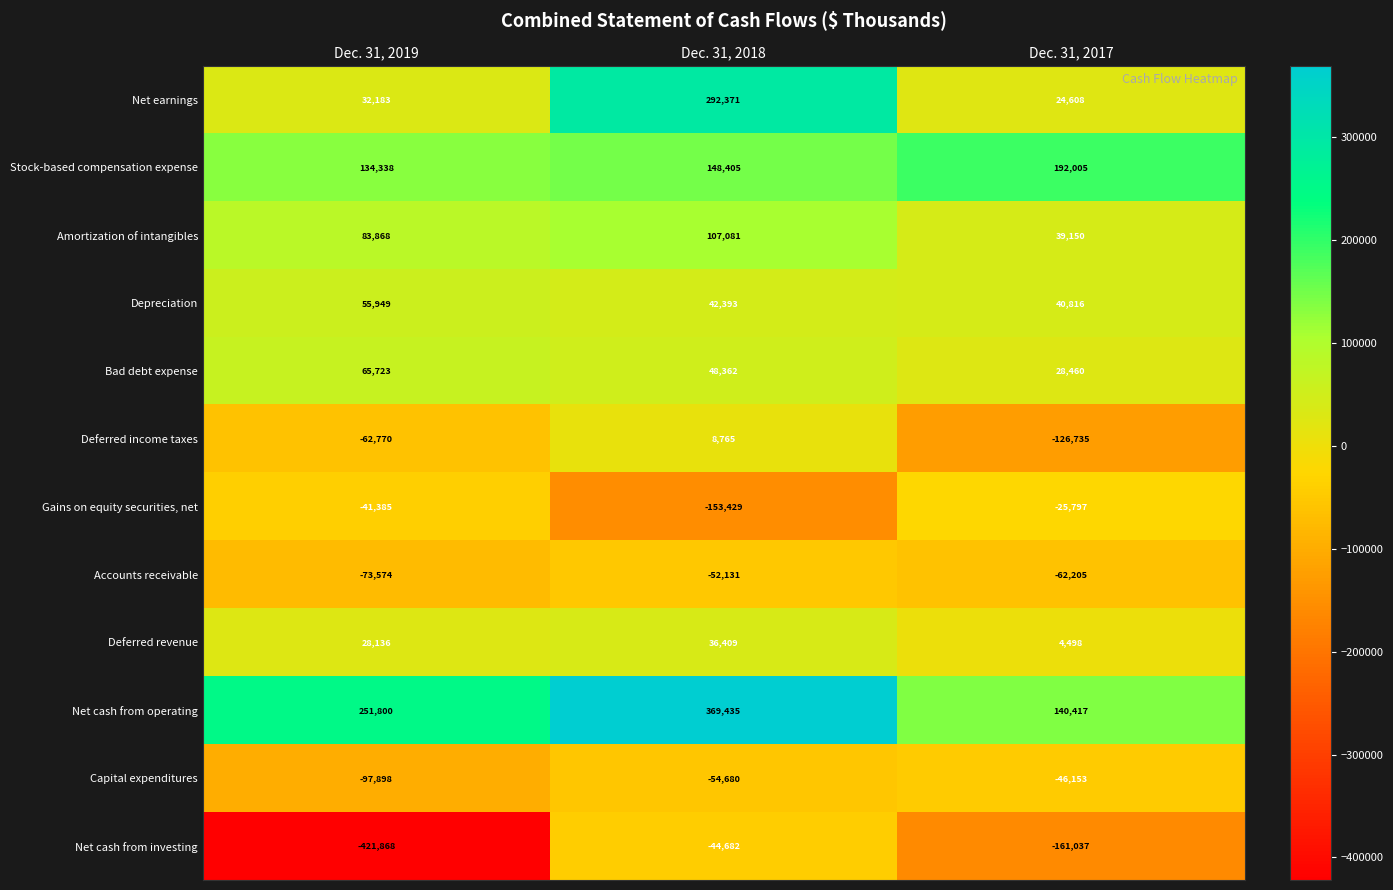

Count the number of data series in this chart.

12